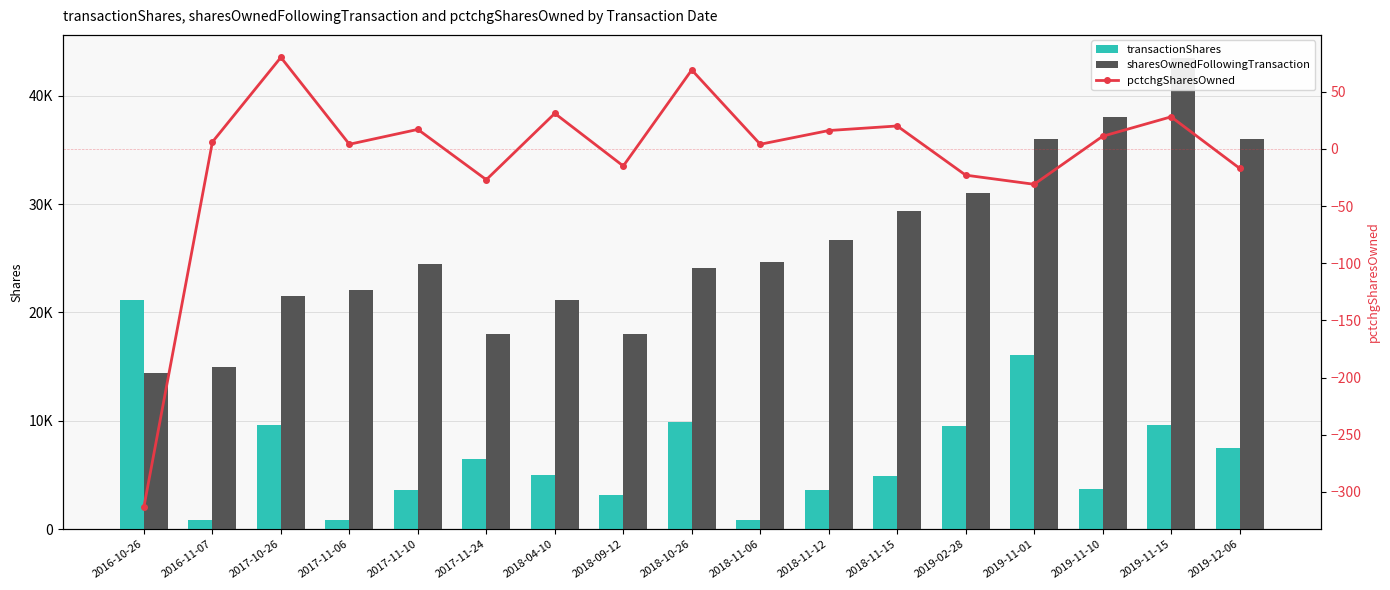

What position from the left is 2018-10-26?

9